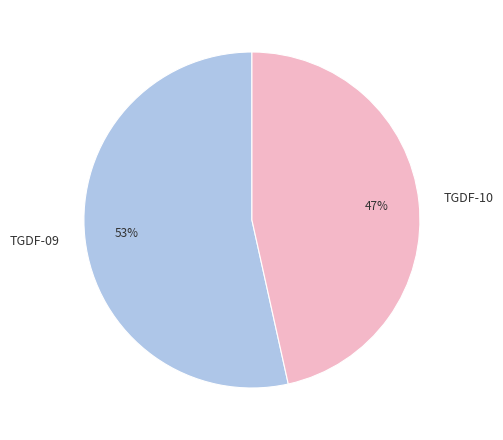

What is the smallest slice in the pie chart?

TGDF-10